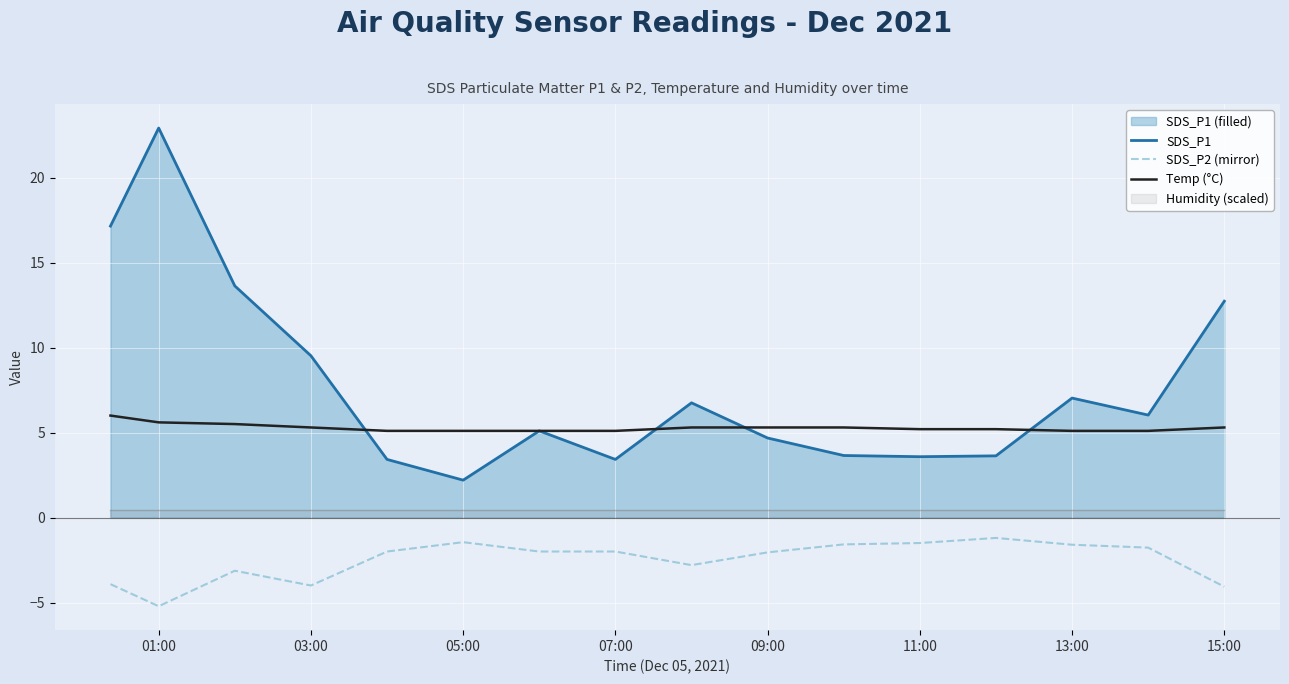

At which label is SDS_P1 closest to 12?

15:00